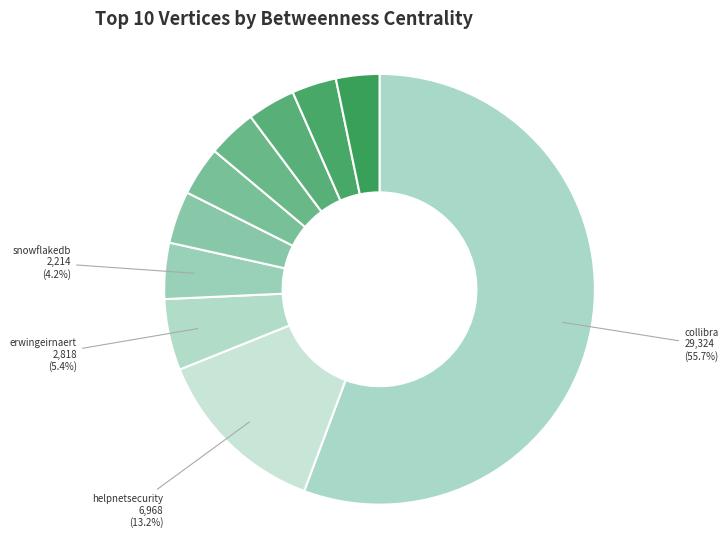

To the nearest percent, what is the difference between the largest and smallest slice percentages?

52%